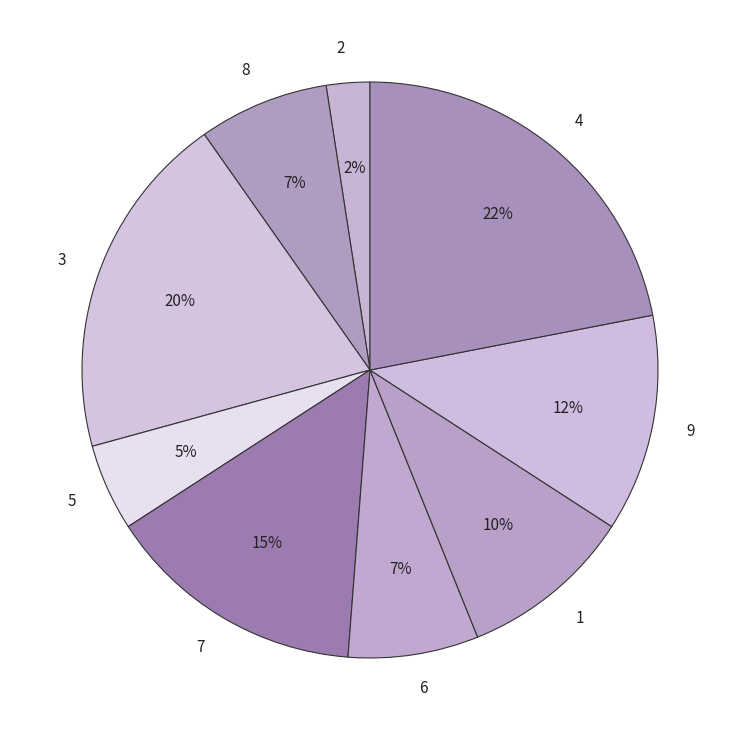

Between 6 and 2, which is larger?

6